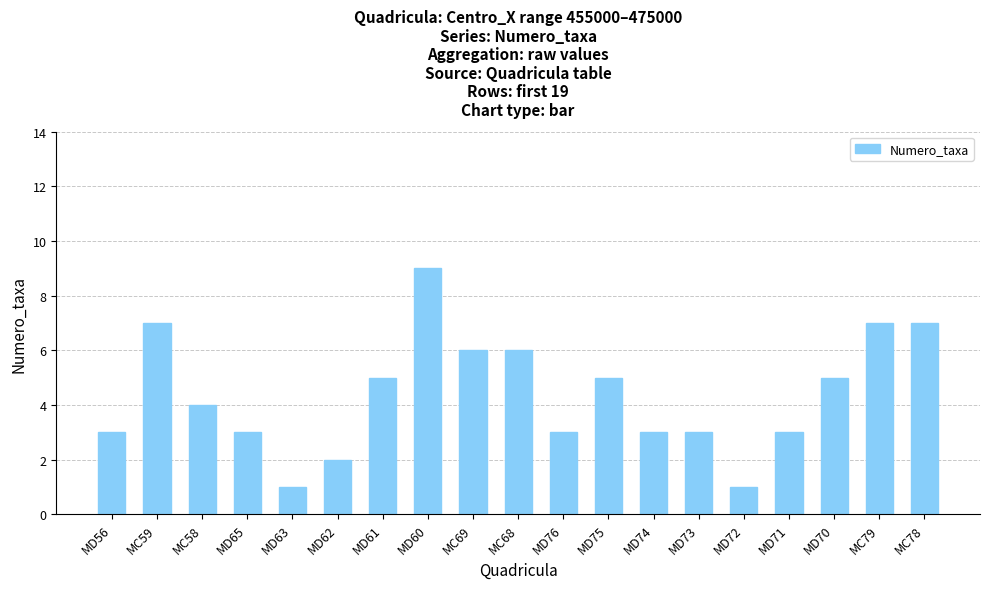

How many values are between 3 and 6?

12